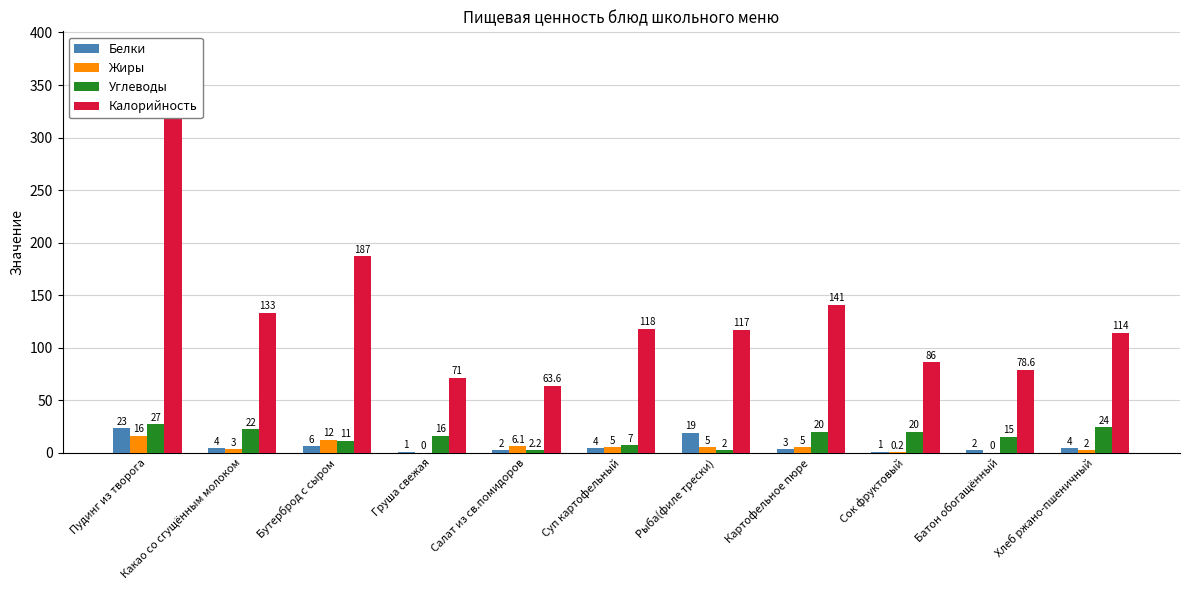

What is the difference between the maximum and minimum values in the Жиры series?

16.0